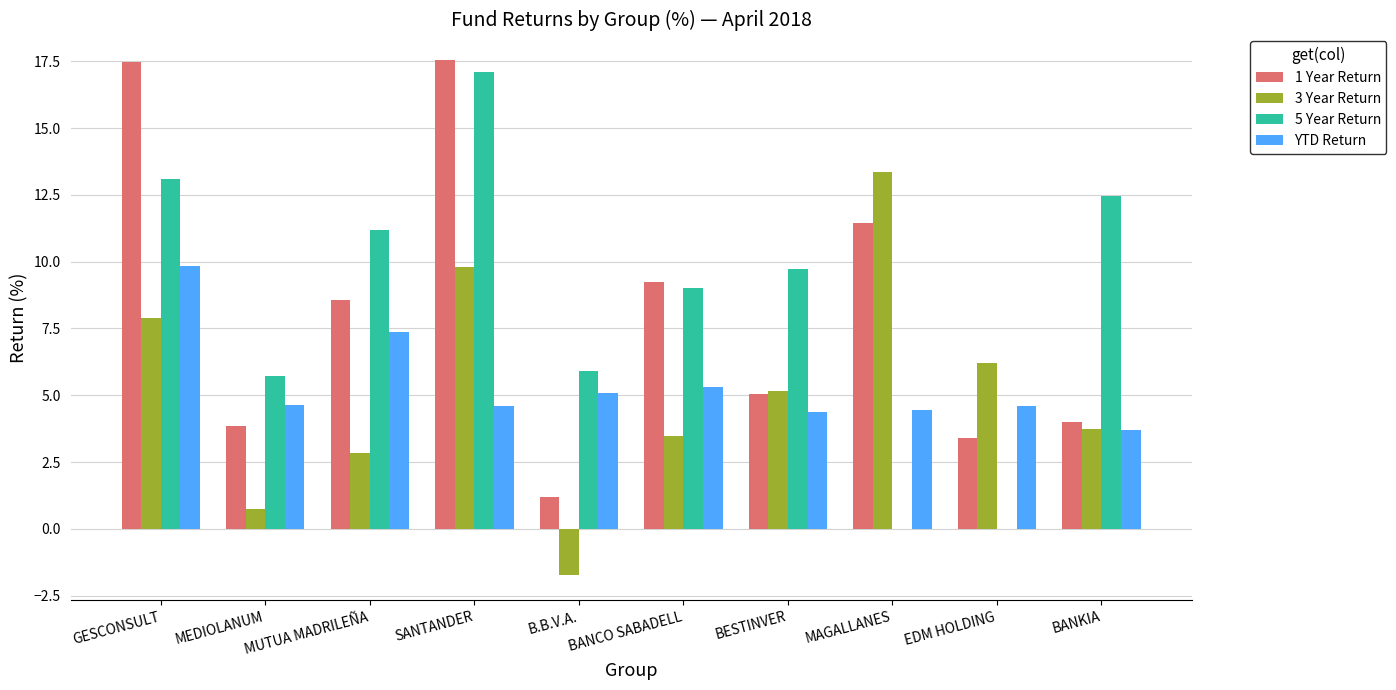

What is the total value across all series at B.B.V.A.?

10.5